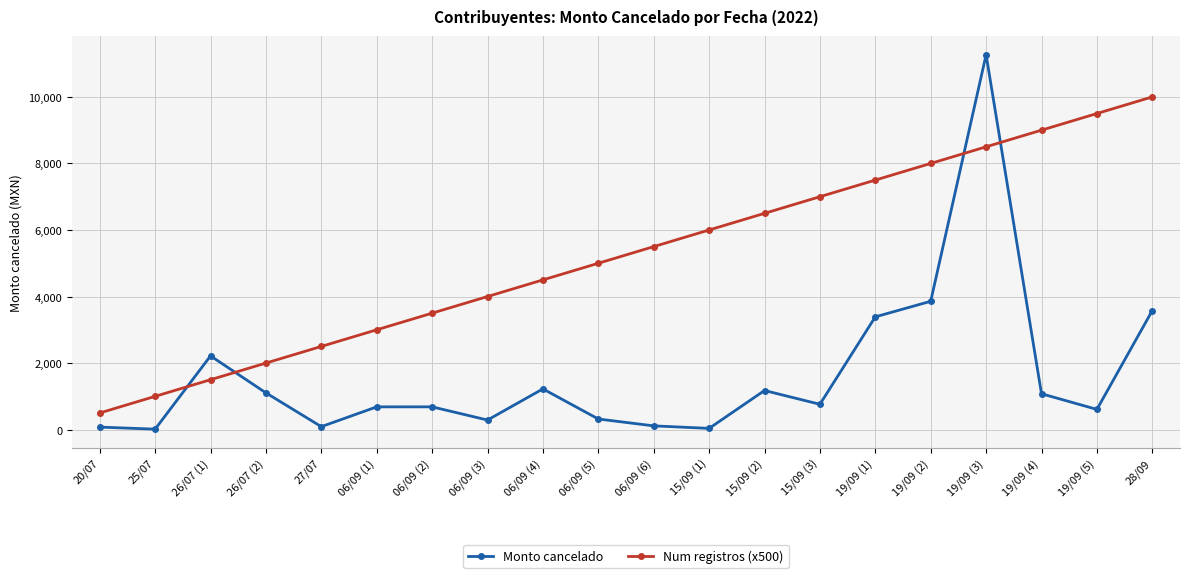

Which series has the largest total across all categories?

Num registros (x500)